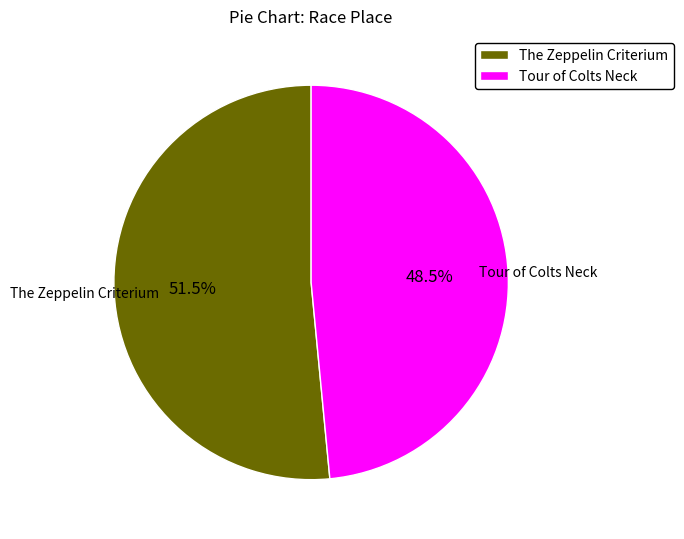

To the nearest percent, what is the difference between the Tour of Colts Neck and The Zeppelin Criterium slice percentages?

3%